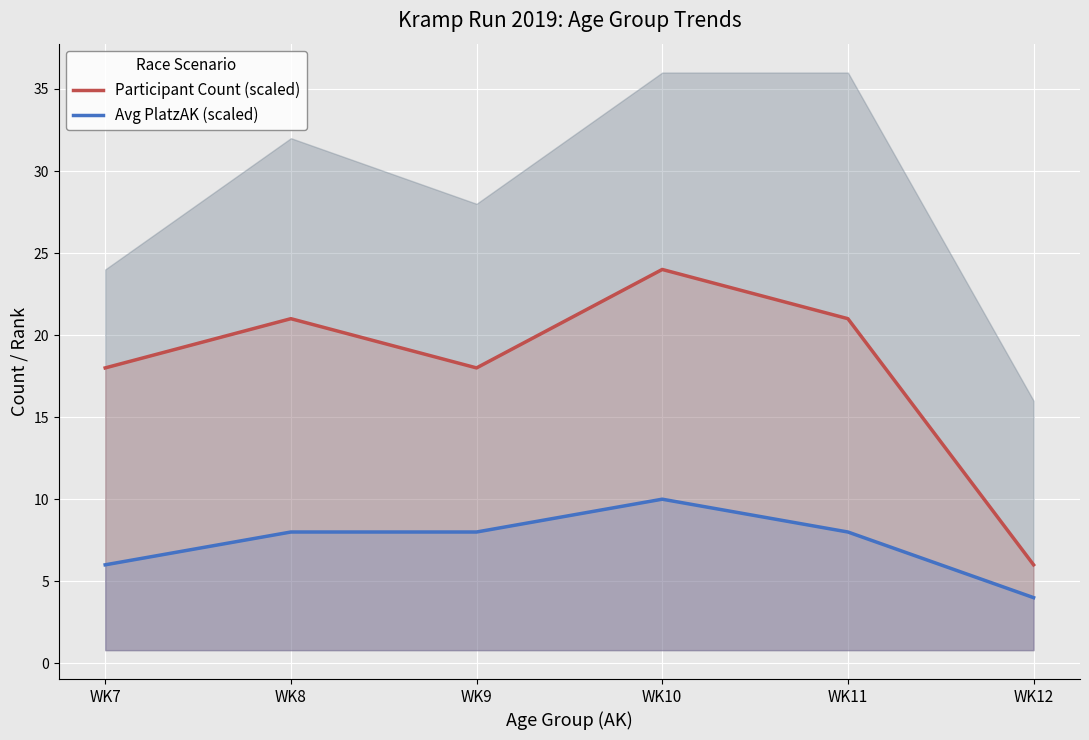

At which category does Avg PlatzAK (scaled) reach its first local peak?

WK10